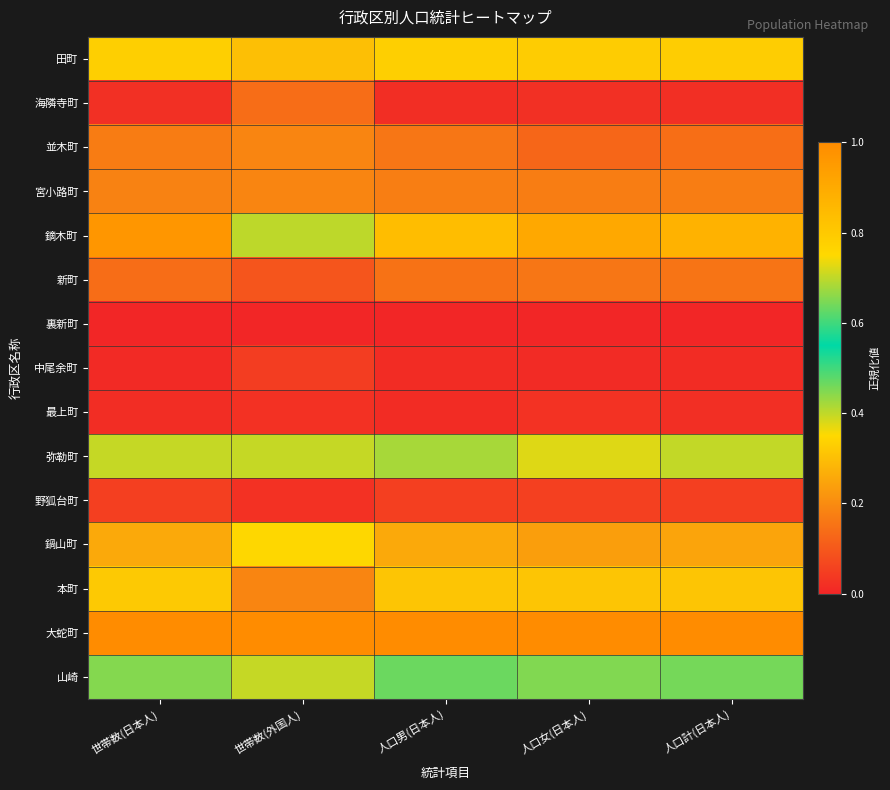

At which category does the chart reach its peak across all series?

世帯数(日本人)